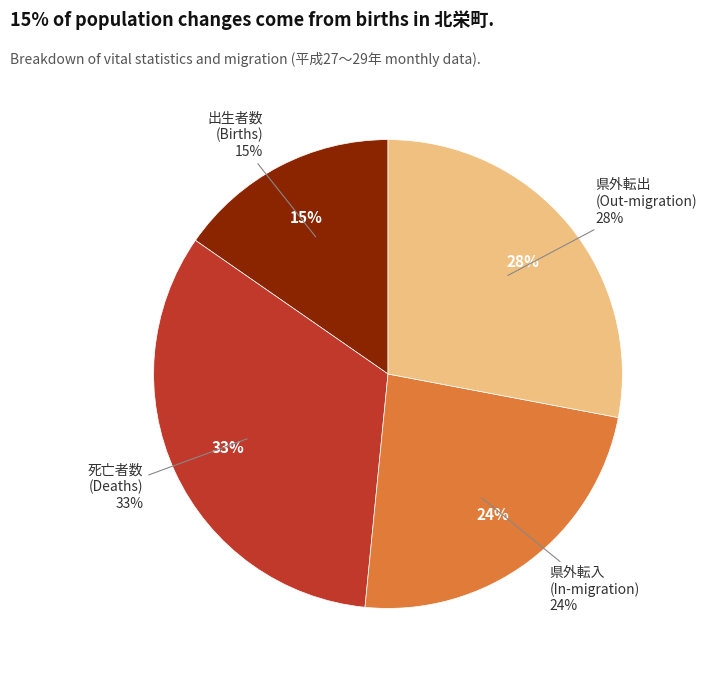

Is there a majority slice in this chart?

No